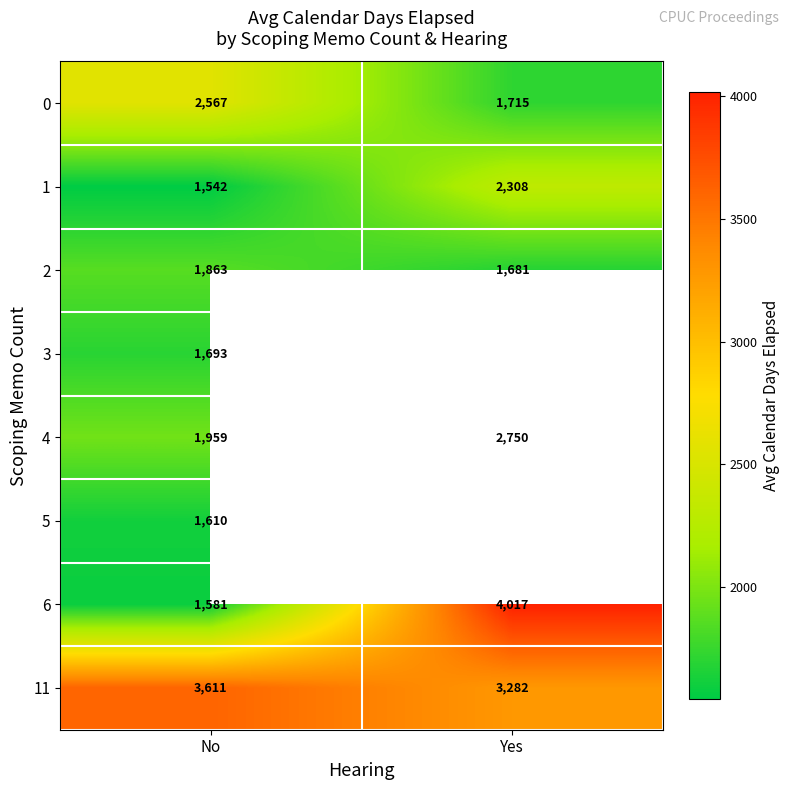

What is the difference between the highest and lowest values at No?

2069